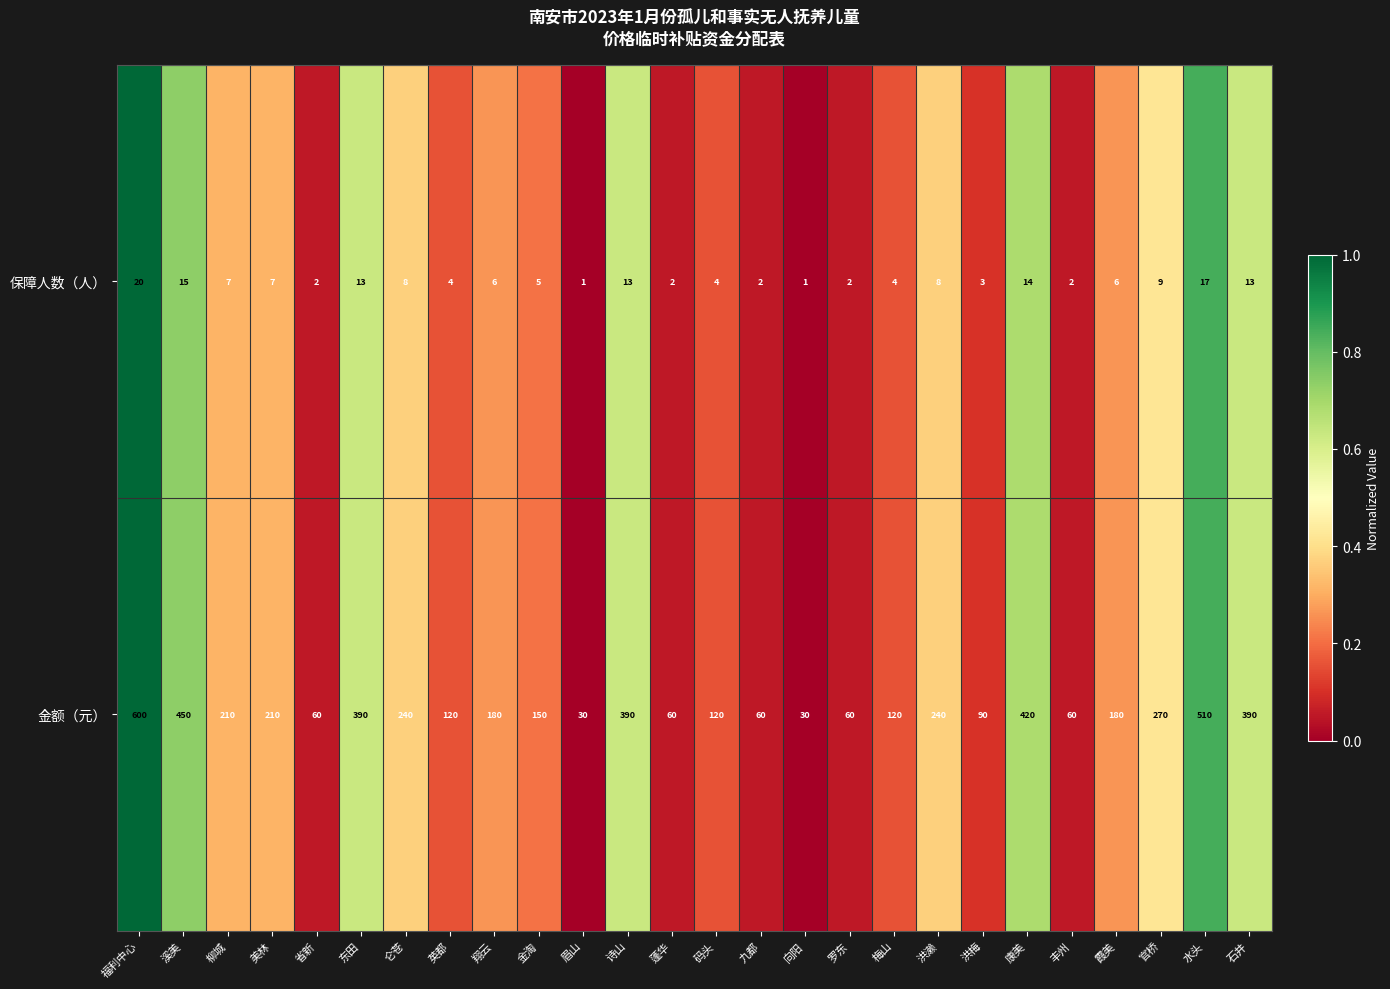

Which series has the largest total across all categories?

金额（元）